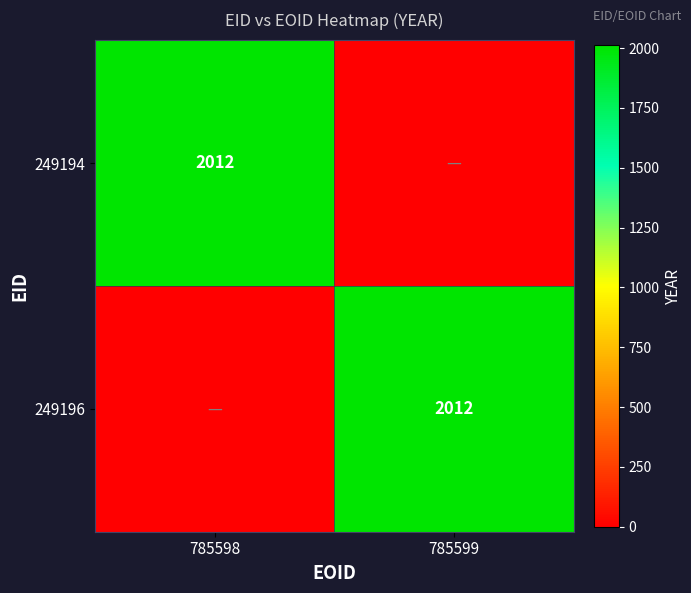

Is it true that 249194 equals 2012 at 785598?

True